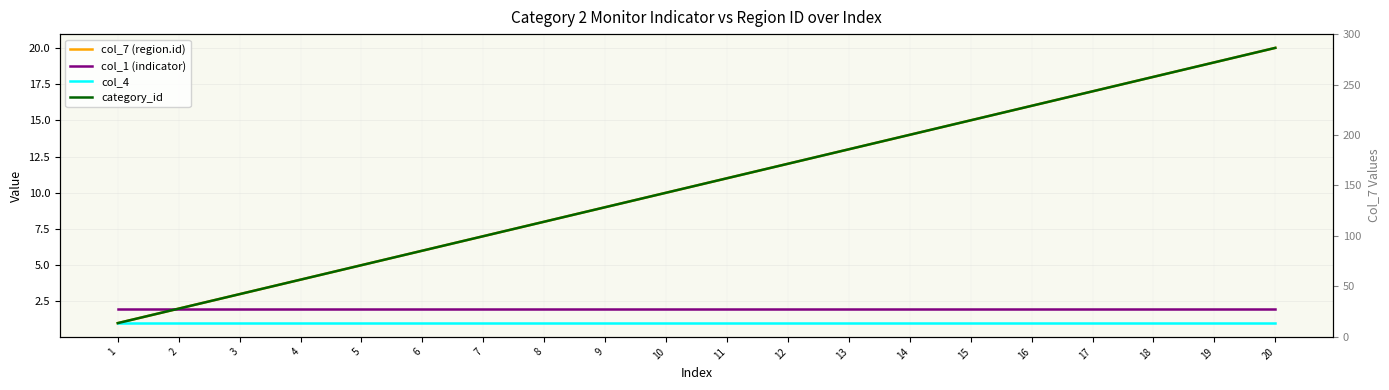

Is the value of category_id at 8 greater than the value of col_1 (indicator) at 3?

Yes